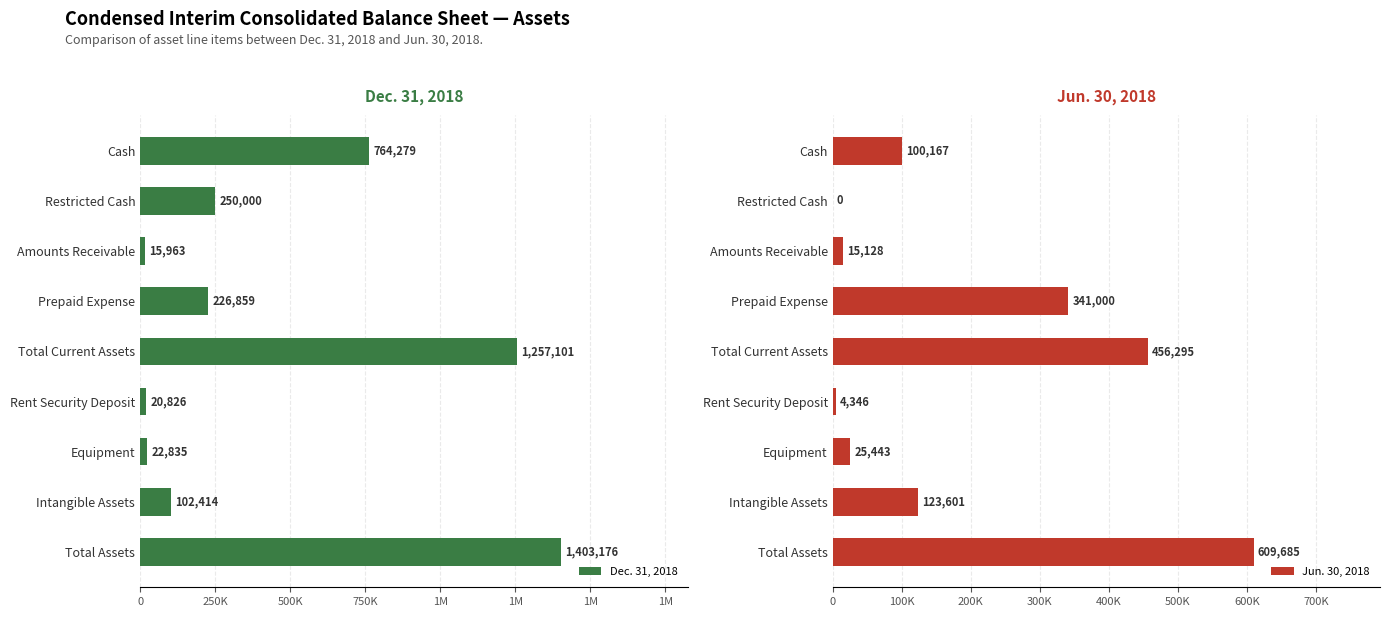

What is the difference between the second highest and minimum values in the Dec. 31, 2018 series?

1241138